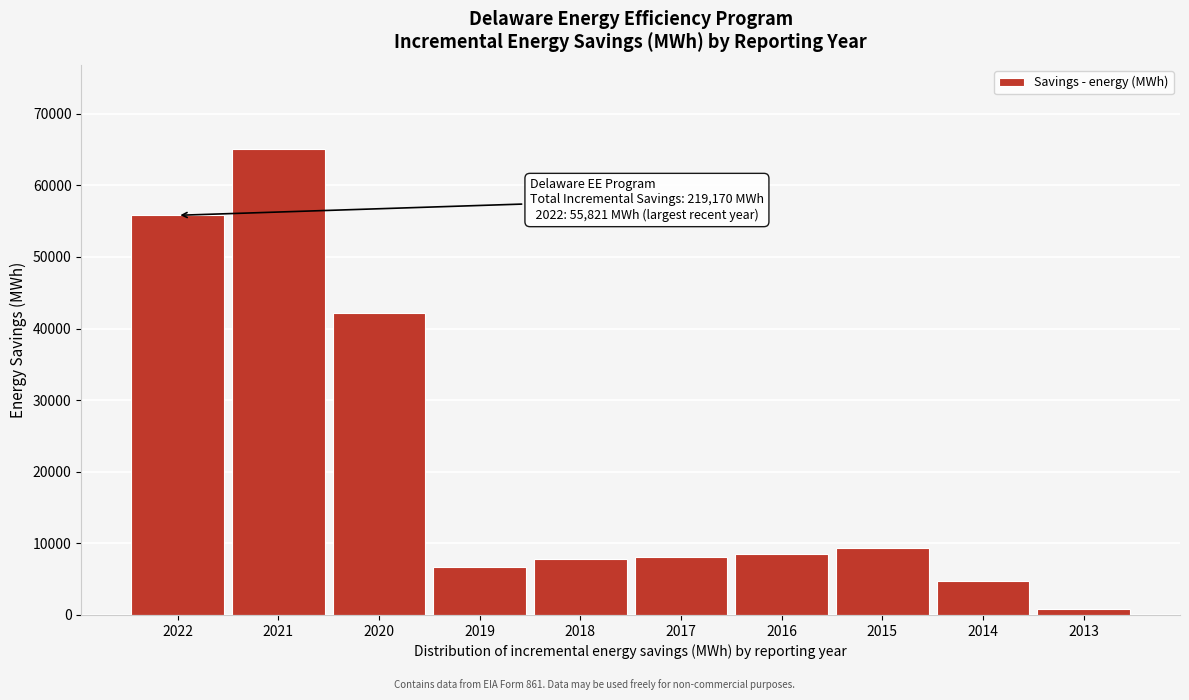

Reading left to right, extract all data points from this chart.

55821	65121	42190	6761	7751	8108	8478	9419	4676	845